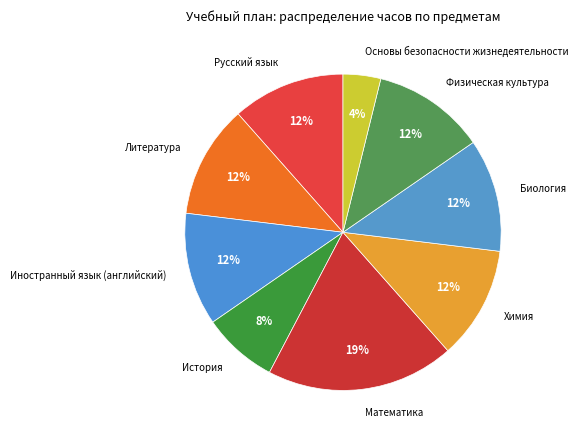

To the nearest percent, what portion does Русский язык represent?

12%